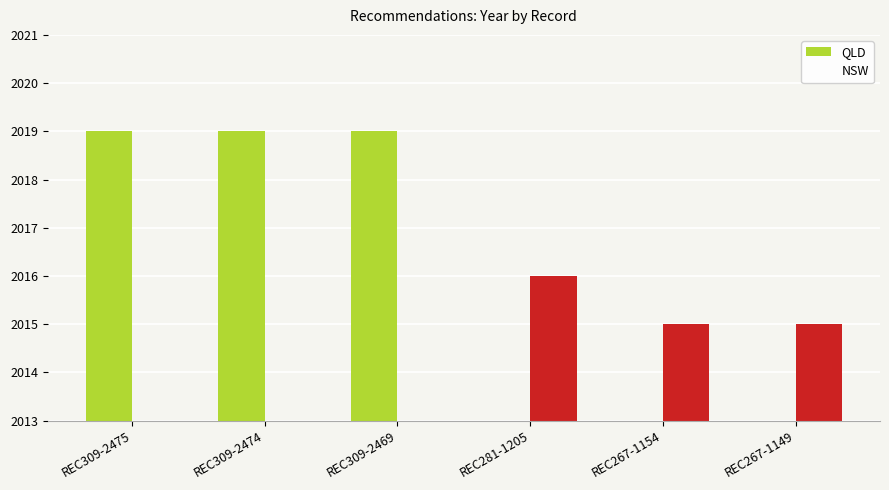

How many data points in NSW are above 2015?

1